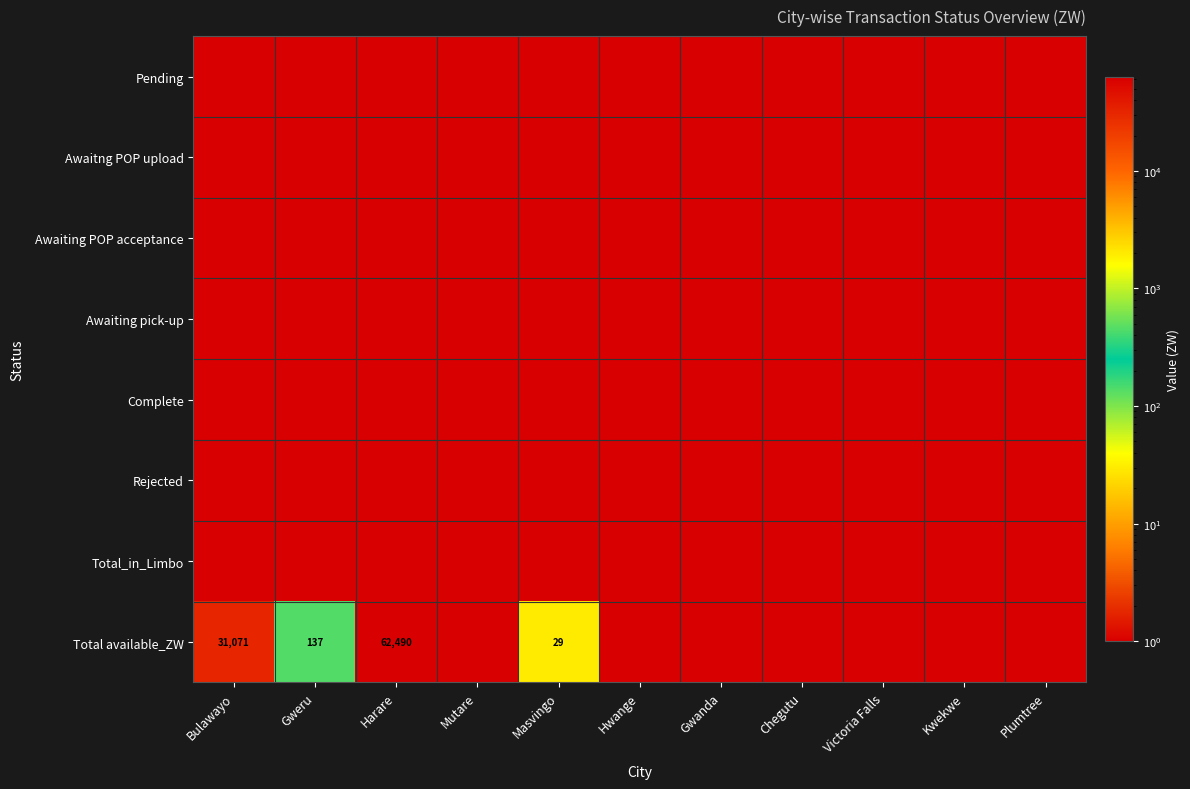

What is the sum of the Total available_ZW values at Masvingo and Harare?

62519